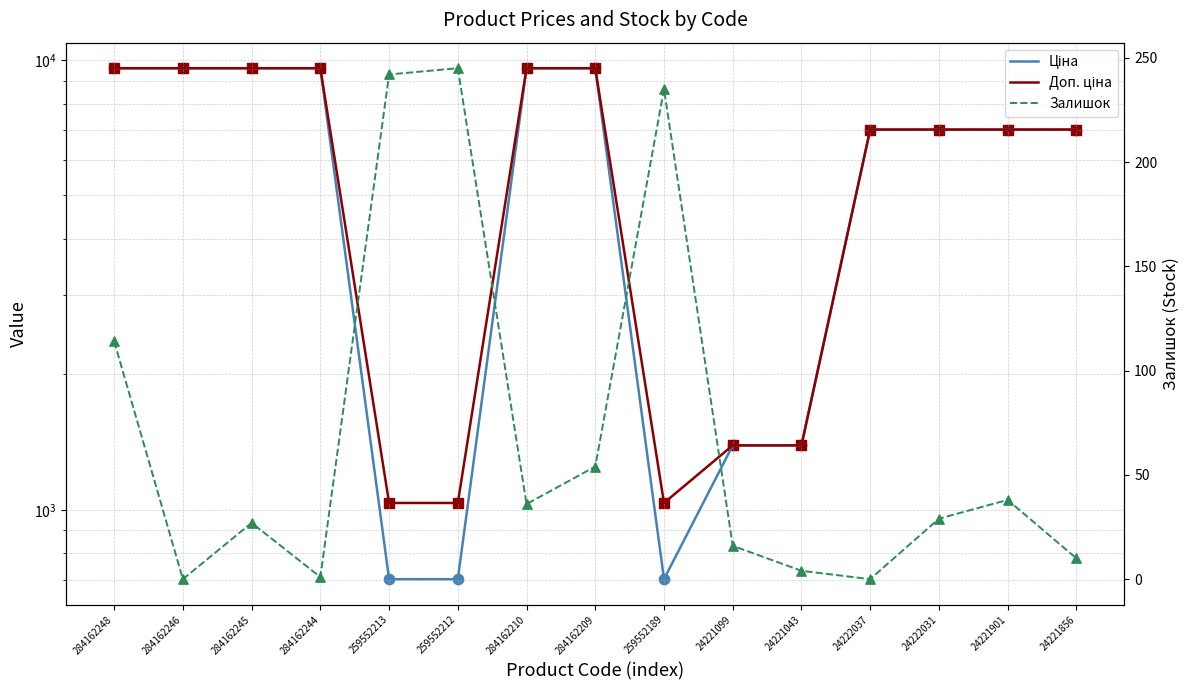

Which series has the largest Y range (max minus min)?

Ціна